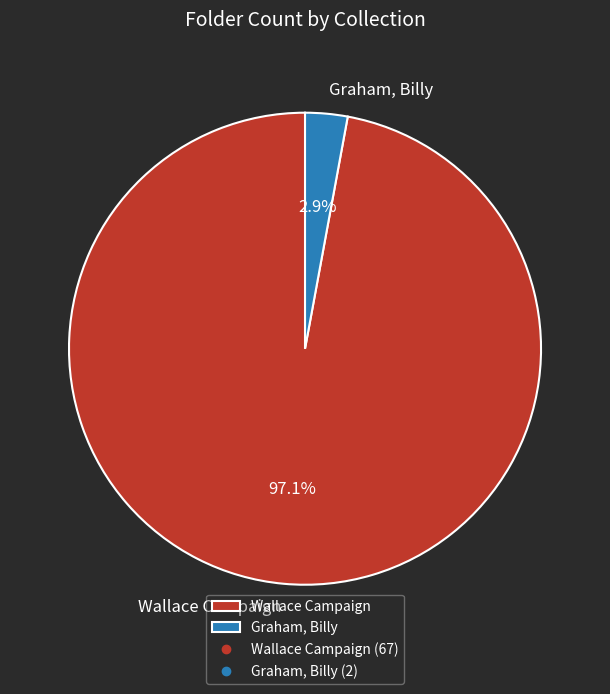

Which category accounts for the majority?

Wallace Campaign